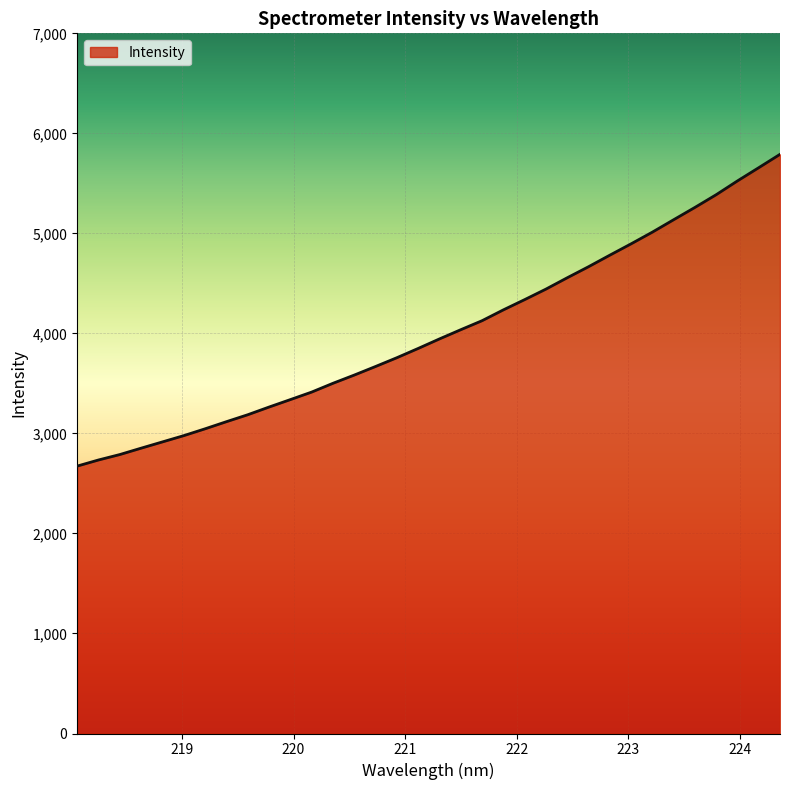

What is the difference between the maximum and minimum values?

3117.0